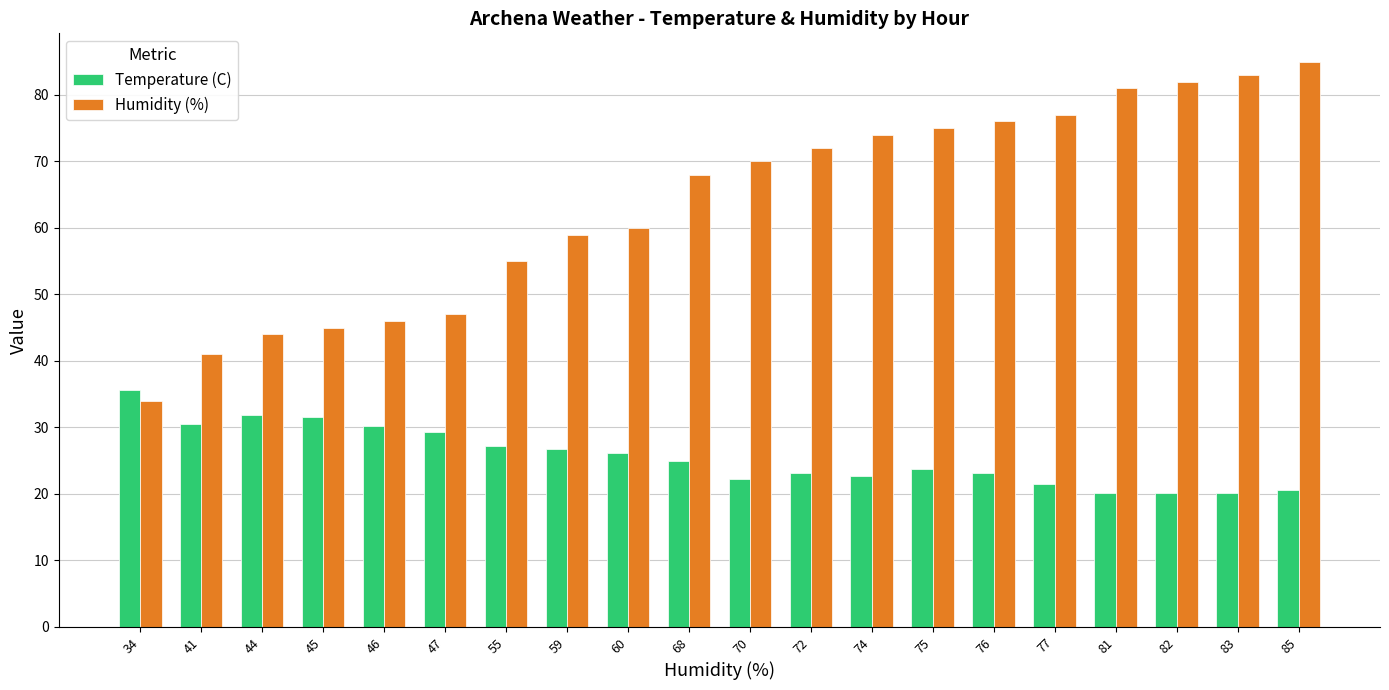

Is it true that Temperature (C) equals 34.1 at 82?

False